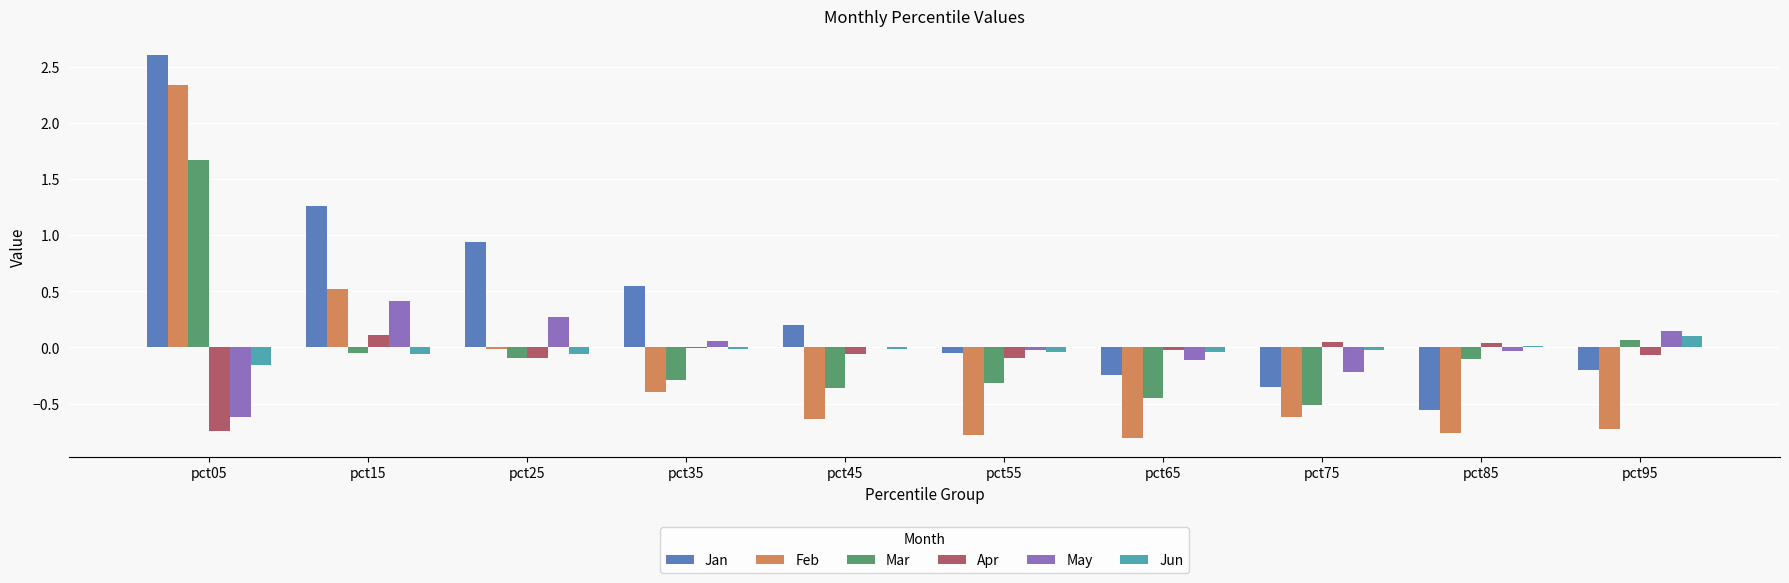

The value of Feb at pct05 is 3.2. True or false?

False